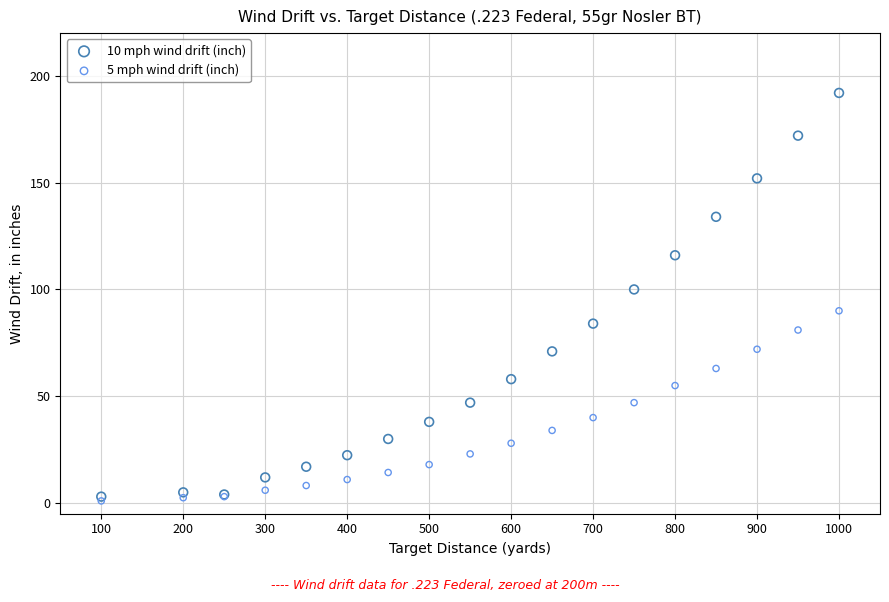

Which series reaches the minimum Y coordinate?

5 mph wind drift (inch)